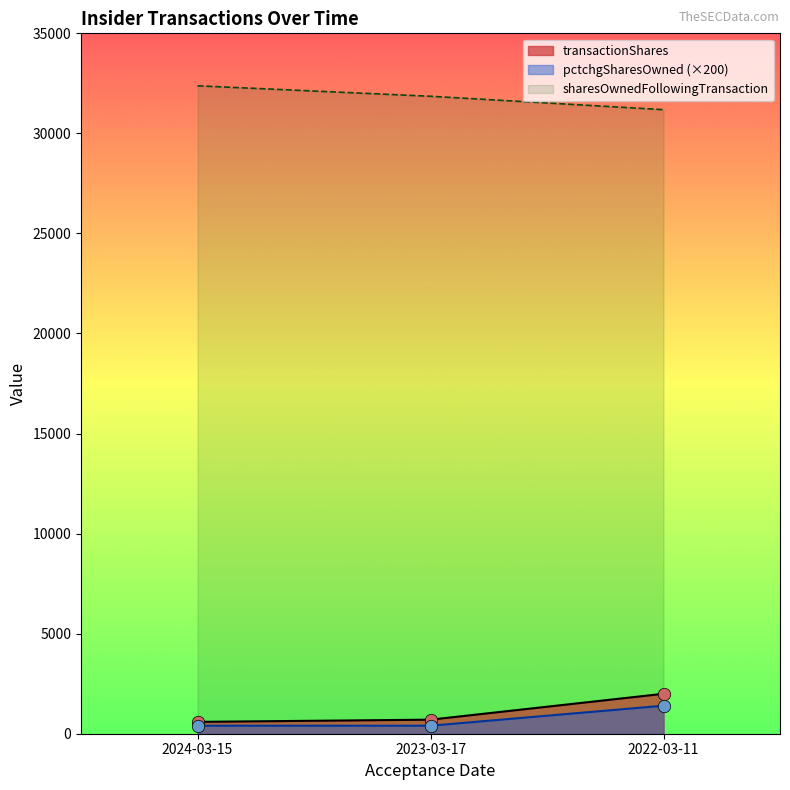

At which category is the sum across all series the highest?

2022-03-11